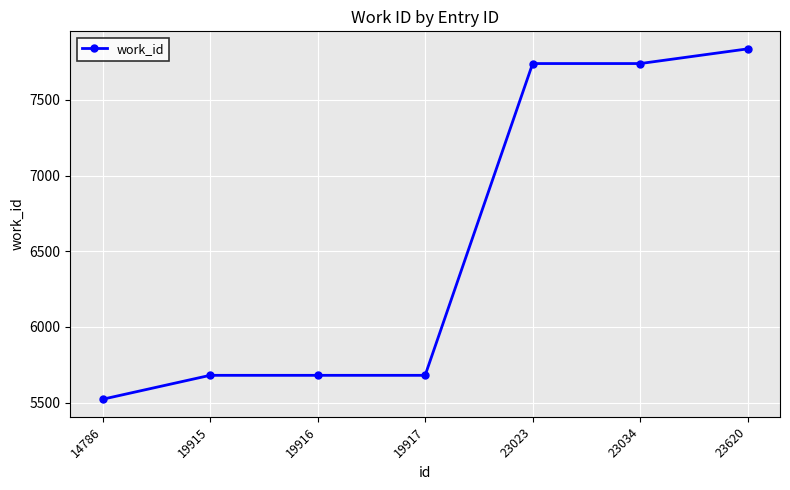

Read the value at 19915.

5681